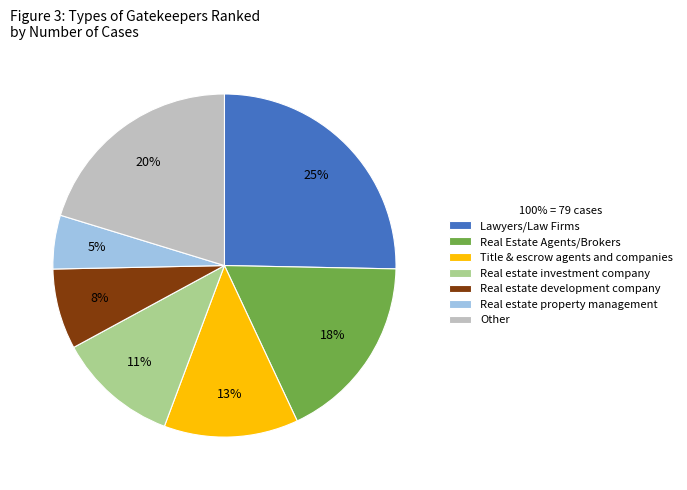

Which slice is the largest?

Lawyers/Law Firms